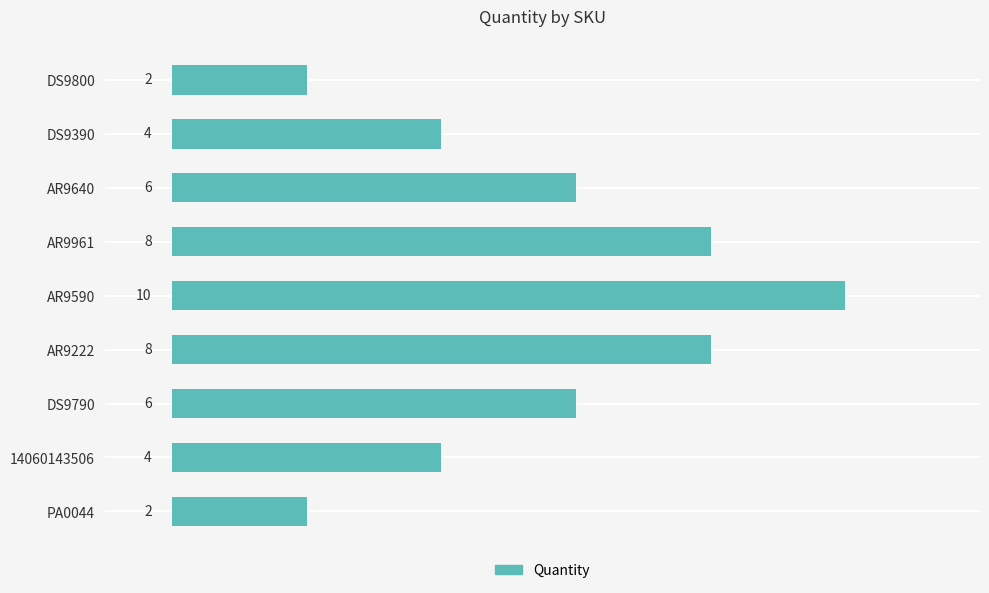

The chart shows a value of 6 at 14060143506. True or false?

False